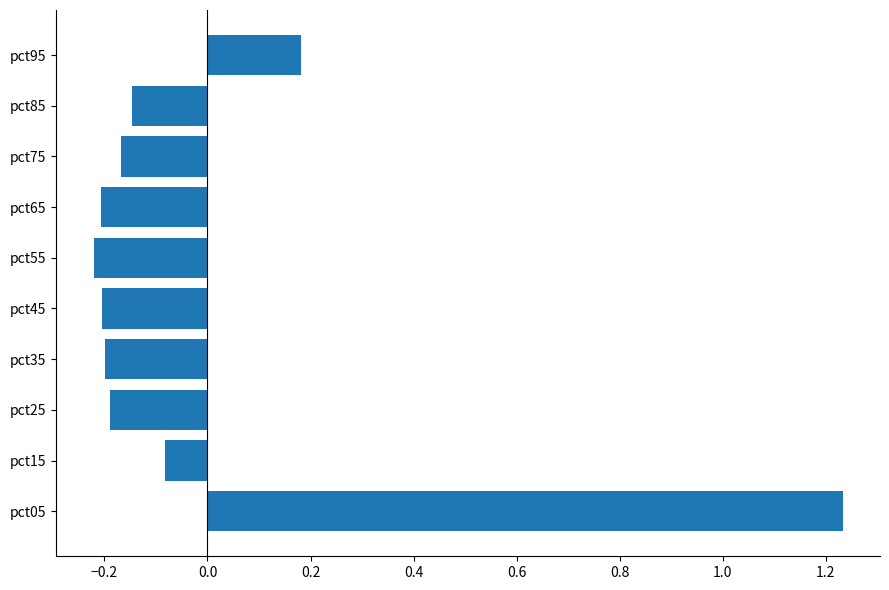

Is it true that the value at pct65 is -0.4?

False